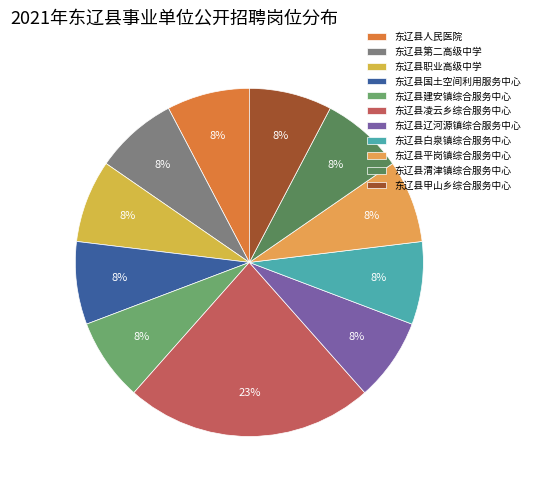

How many slices are in this pie chart?

11